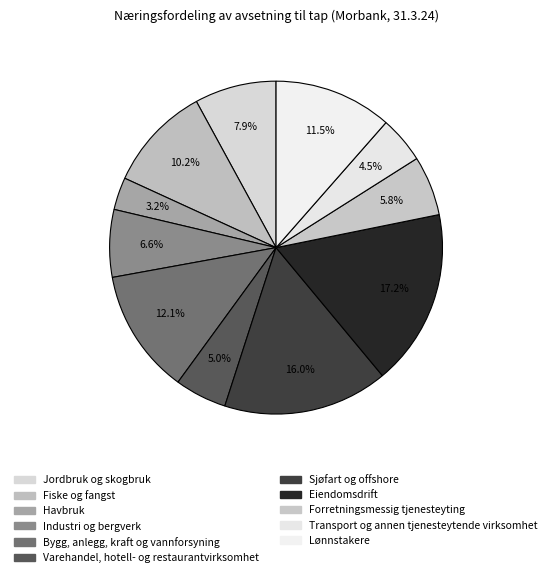

To the nearest percent, what is the difference between the largest and smallest slice percentages?

14%